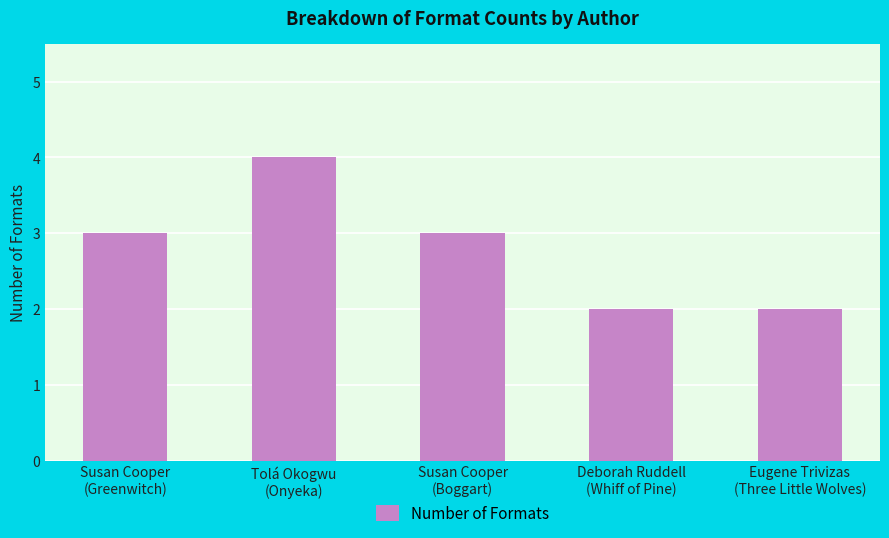

Are the bars horizontal?

No